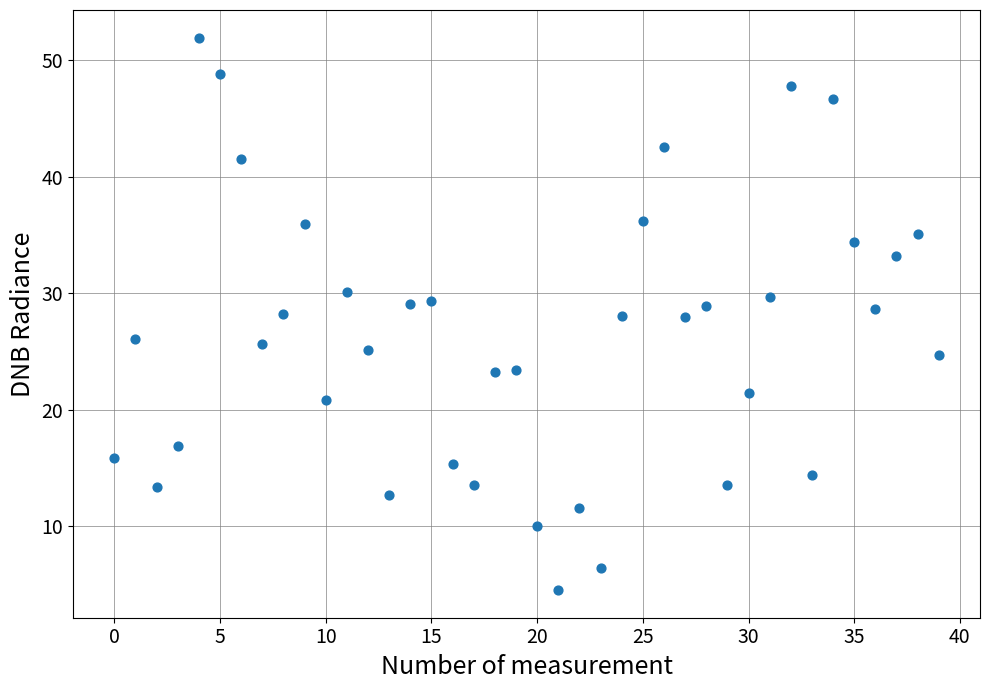

What is the range of Y values (max minus min)?

47.4